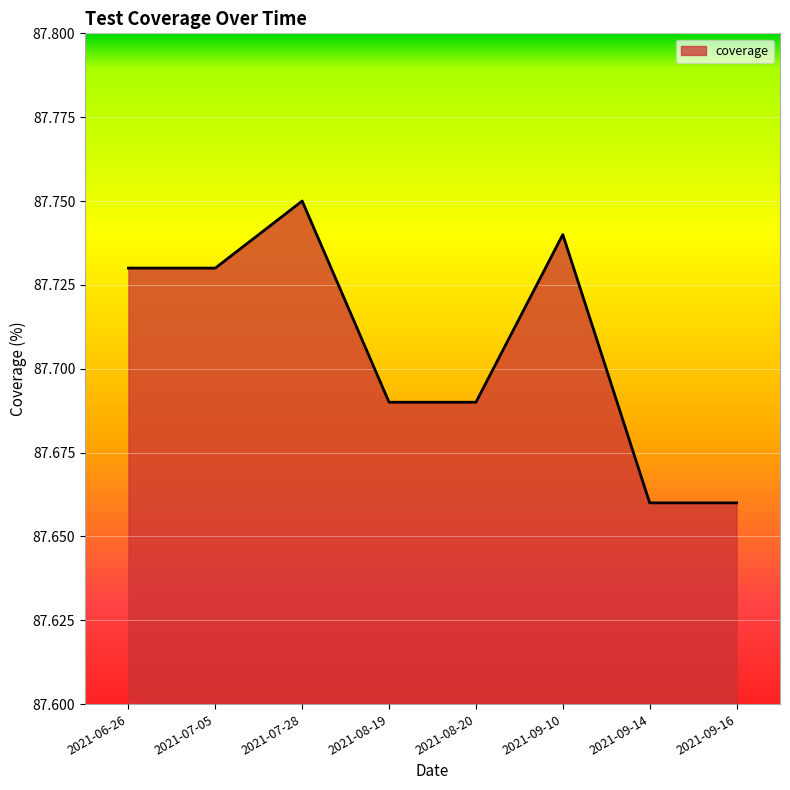

Which has a higher value, 2021-09-16 or 2021-08-19?

2021-08-19